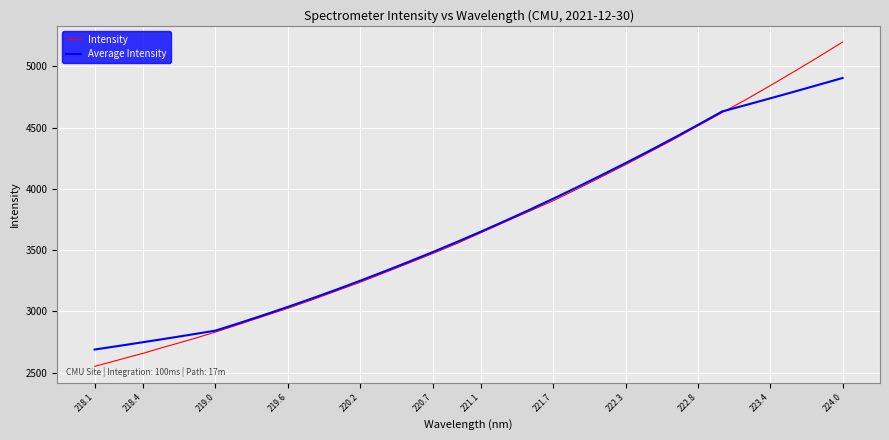

Rank the series by their maximum value, from lowest to highest.

Average Intensity, Intensity